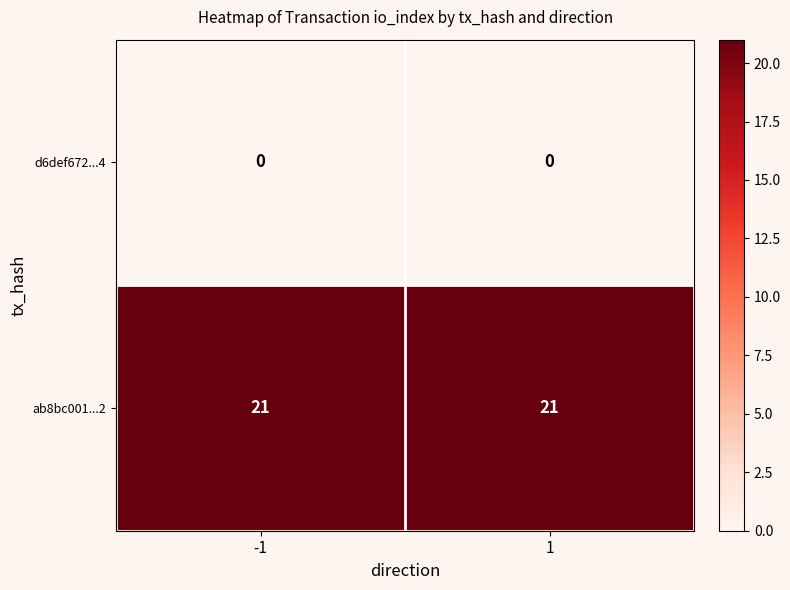

Which category has the highest value in the ab8bc001...2 series?

-1